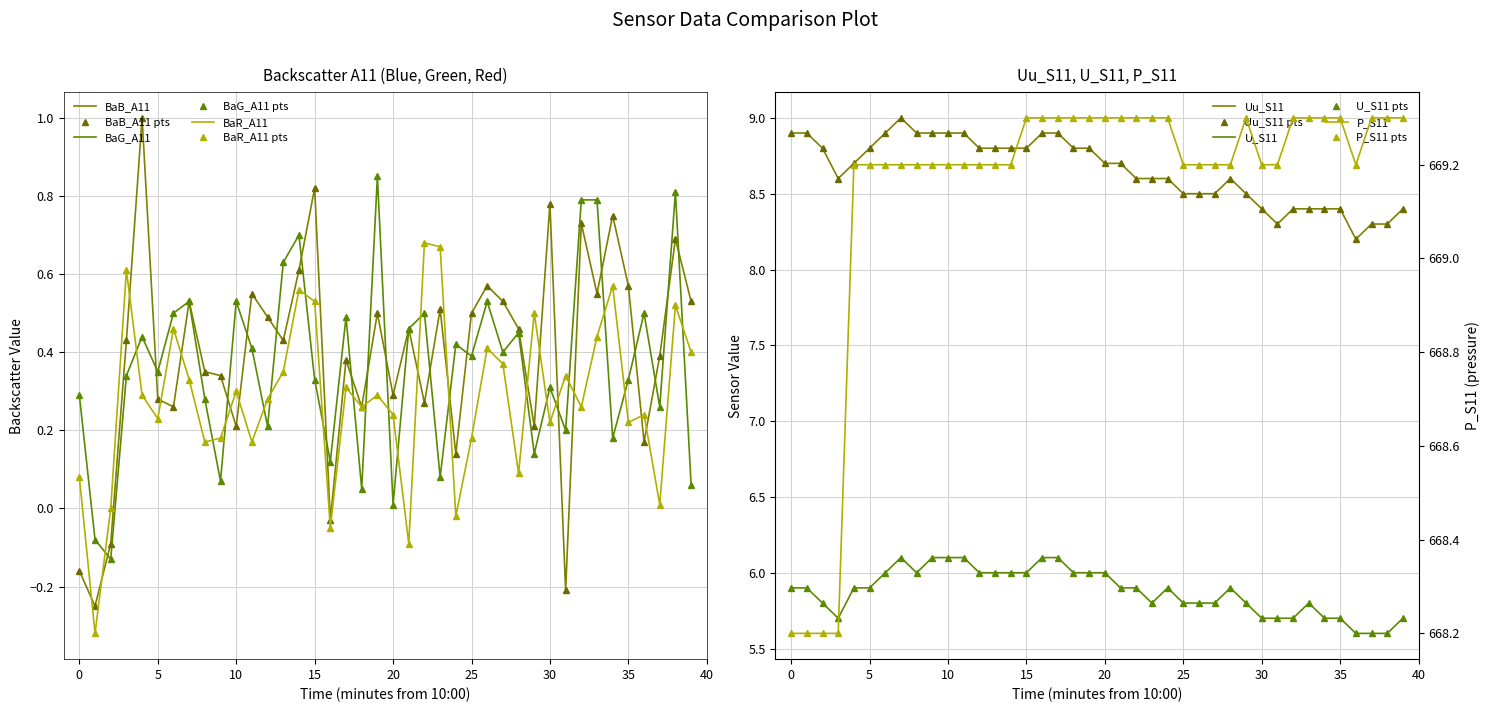

True or false: BaG_A11 and Uu_S11 intersect in this chart.

False